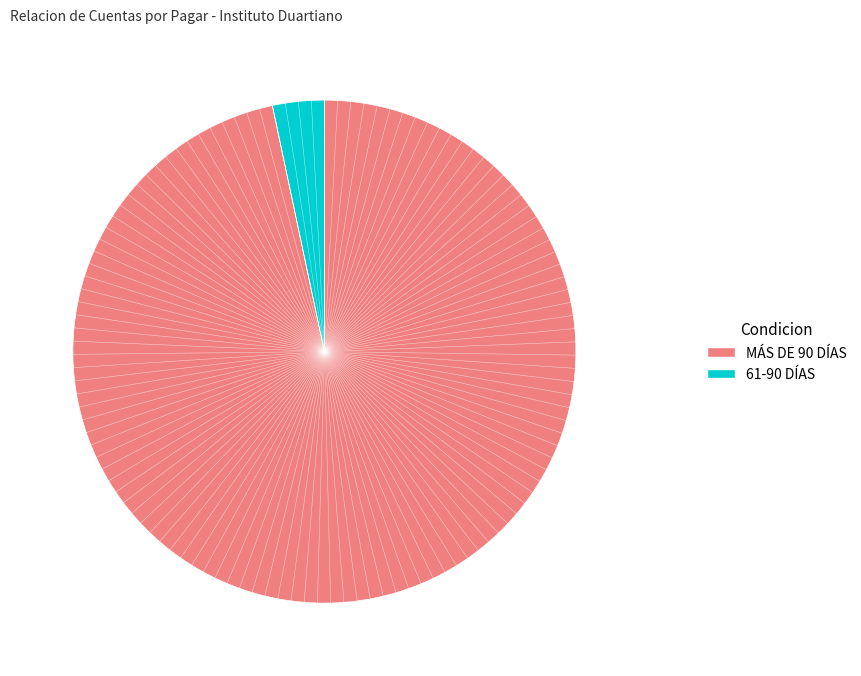

Is the sum of MÁS DE 90 DÍAS and 61-90 DÍAS greater than half?

Yes